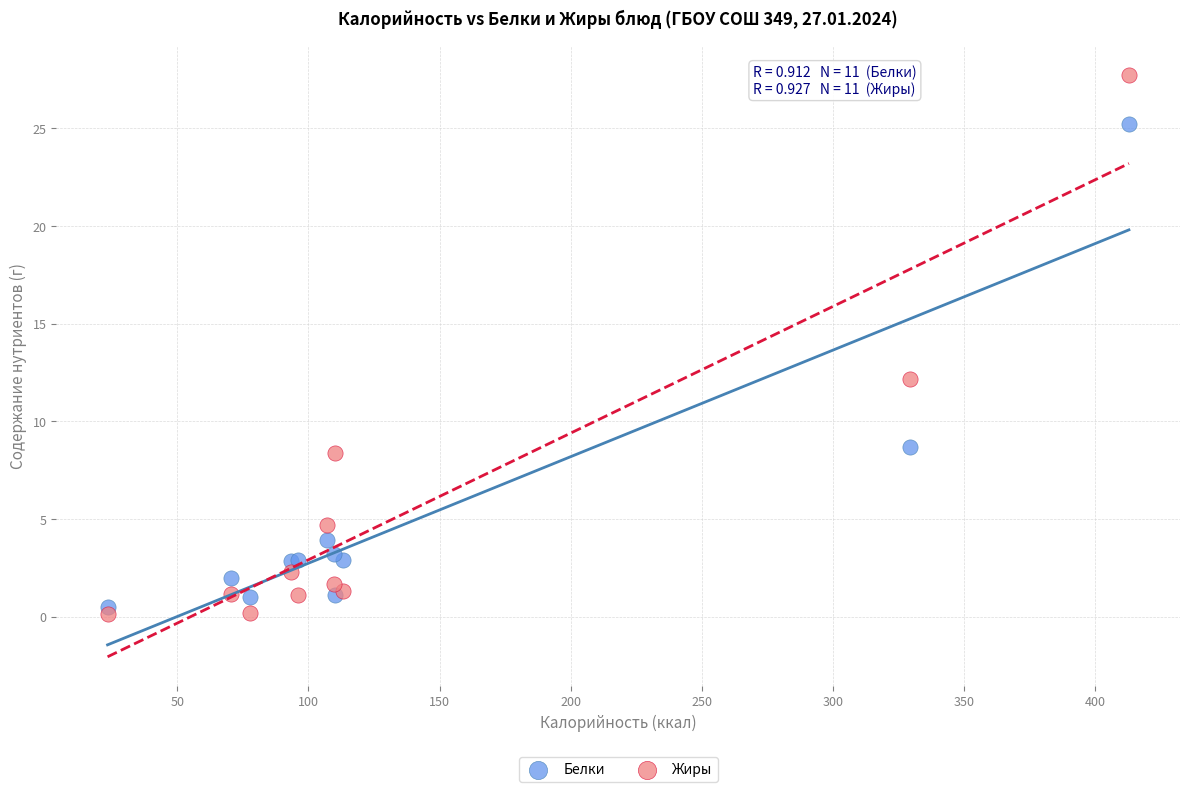

Which series has the largest Y range (max minus min)?

Жиры